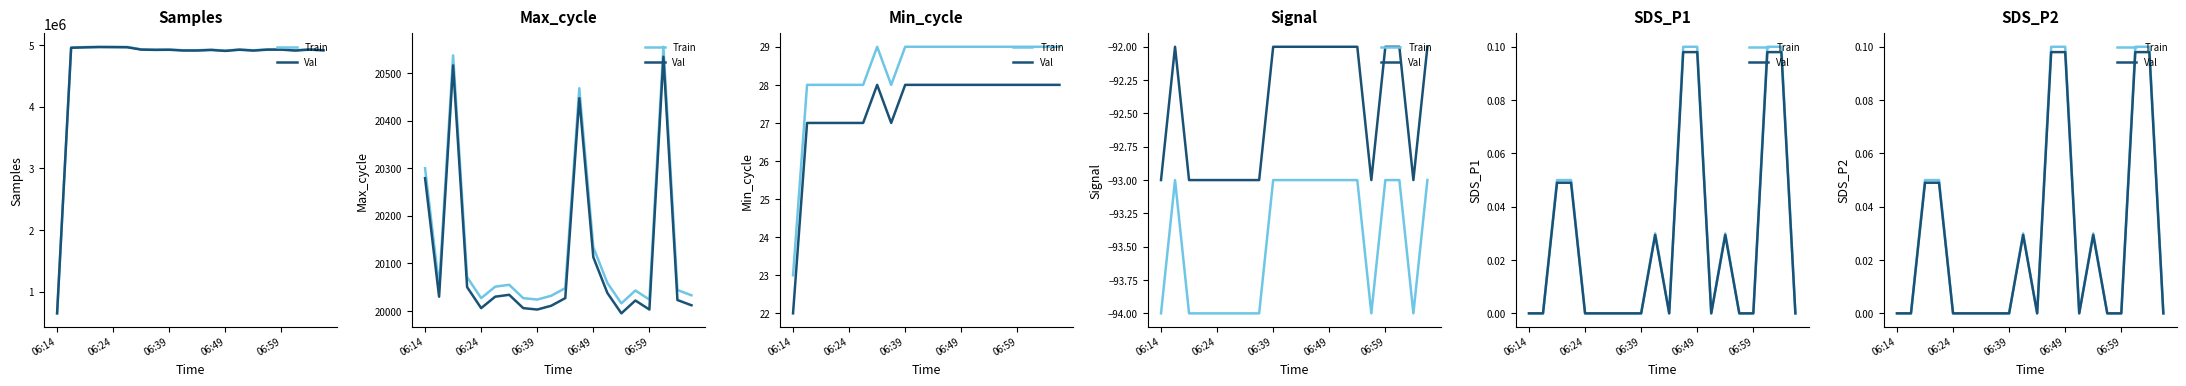

Rank the series at 19 from highest to lowest value.

Train, Val